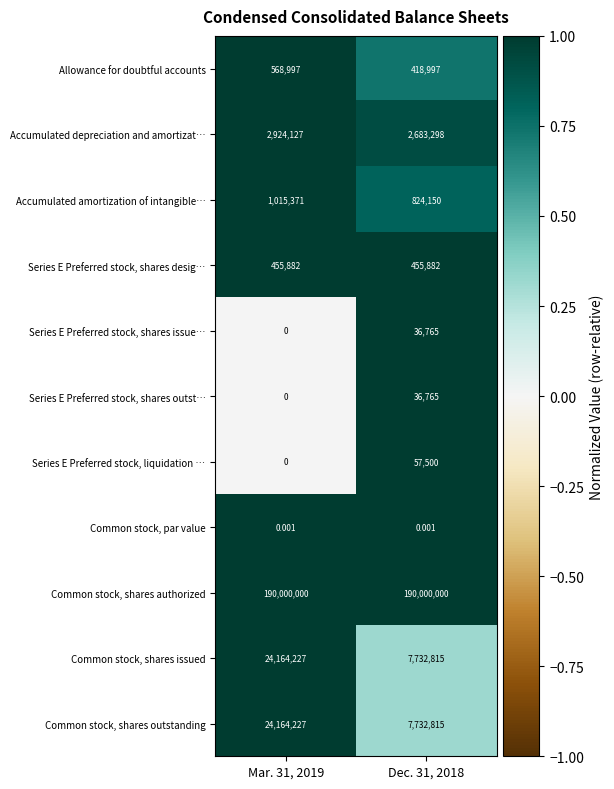

Is the value of Common stock, shares outstanding at Dec. 31, 2018 greater than the value of Allowance for doubtful accounts at Mar. 31, 2019?

Yes